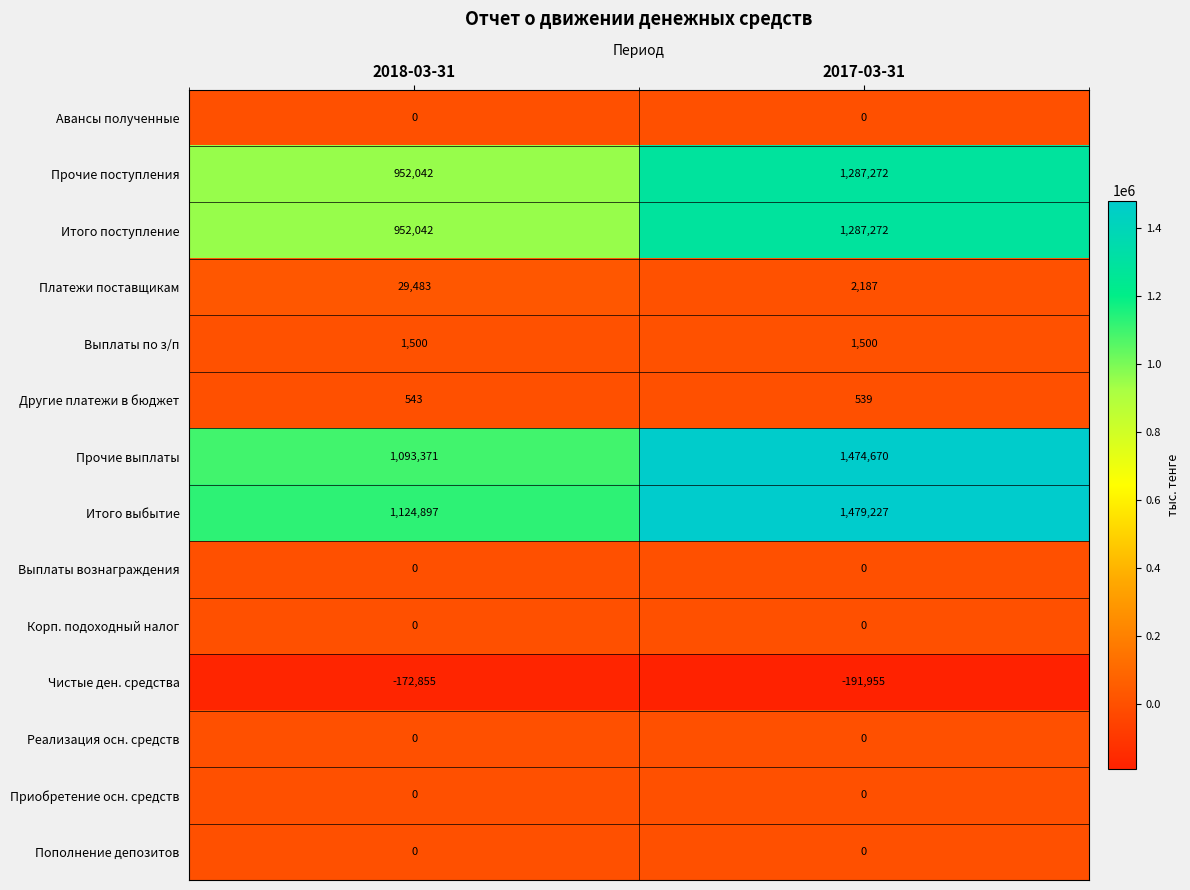

At which category is the sum across all series the highest?

2017-03-31